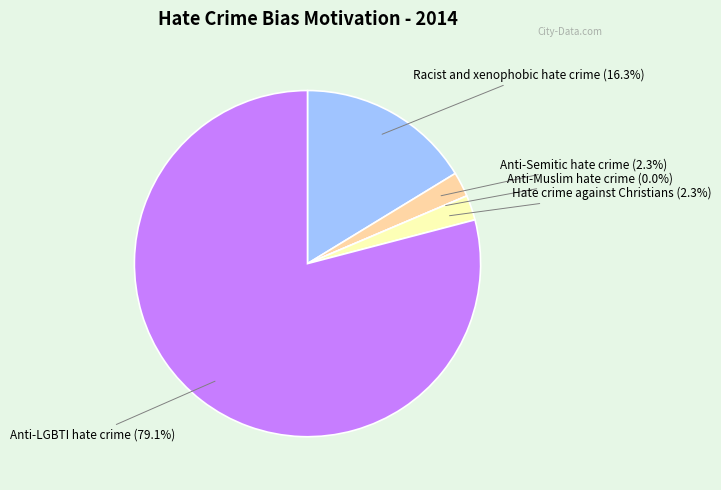

Does any single category account for the majority?

Yes